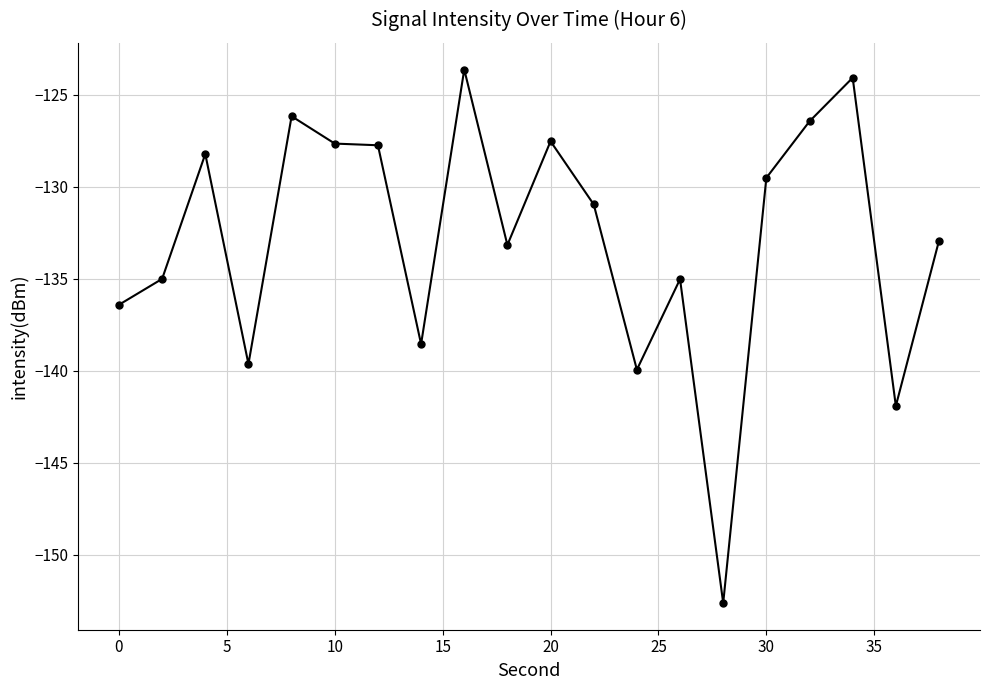

What is the sum of all values?

-2657.1